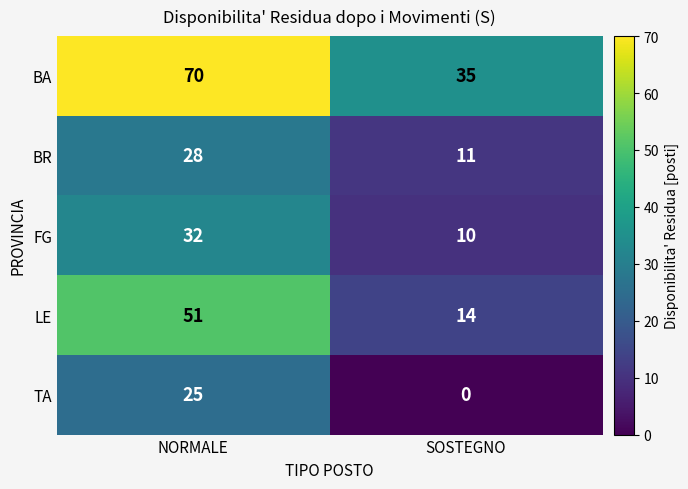

Reading left to right, transcribe all the data shown in this chart.

BA: NORMALE=70	SOSTEGNO=35
BR: NORMALE=28	SOSTEGNO=11
FG: NORMALE=32	SOSTEGNO=10
LE: NORMALE=51	SOSTEGNO=14
TA: NORMALE=25	SOSTEGNO=0